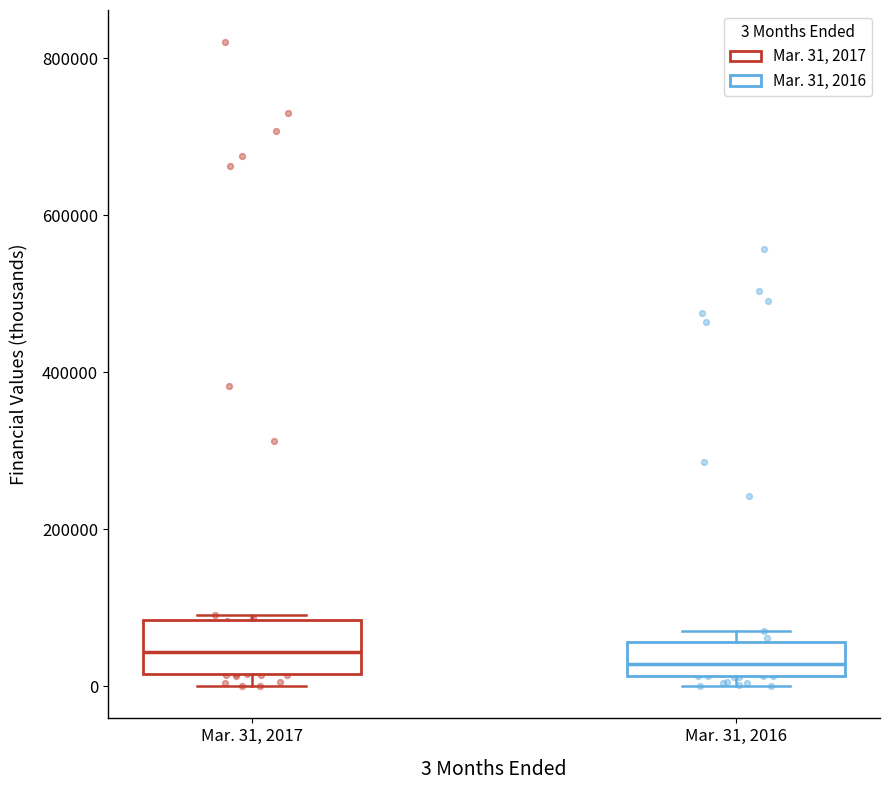

Reading left to right, read every box against the y-axis: the position of its median line, the range the box covers, and the ends of its whiskers. The values are not printed on the chart, so give them approximately, as read against the axis.

Mar. 31, 2017: median 40000, box 20000 to 80000, whiskers 0 to 100000
Mar. 31, 2016: median 20000 (inside the box), box 20000 to 60000, whiskers 0 to 80000